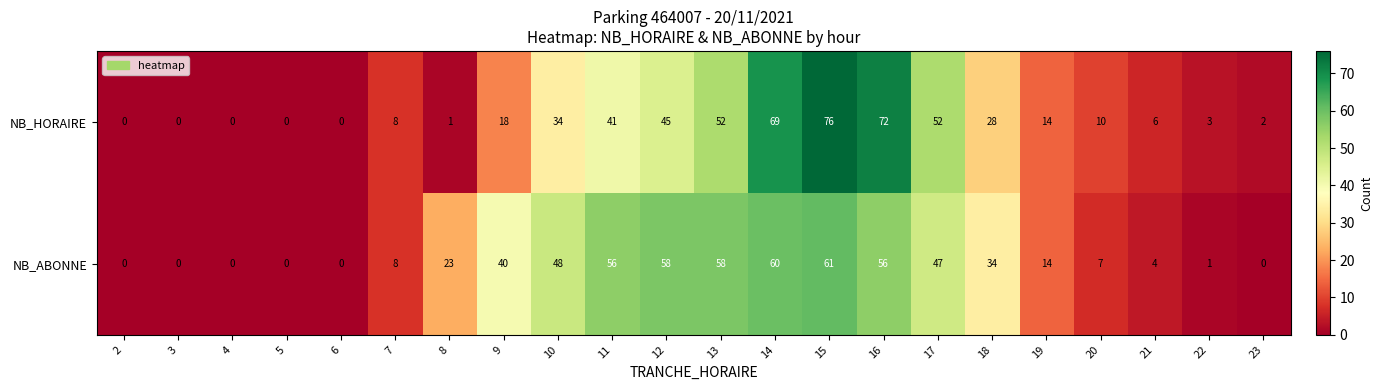

Which series has the largest total across all categories?

NB_ABONNE